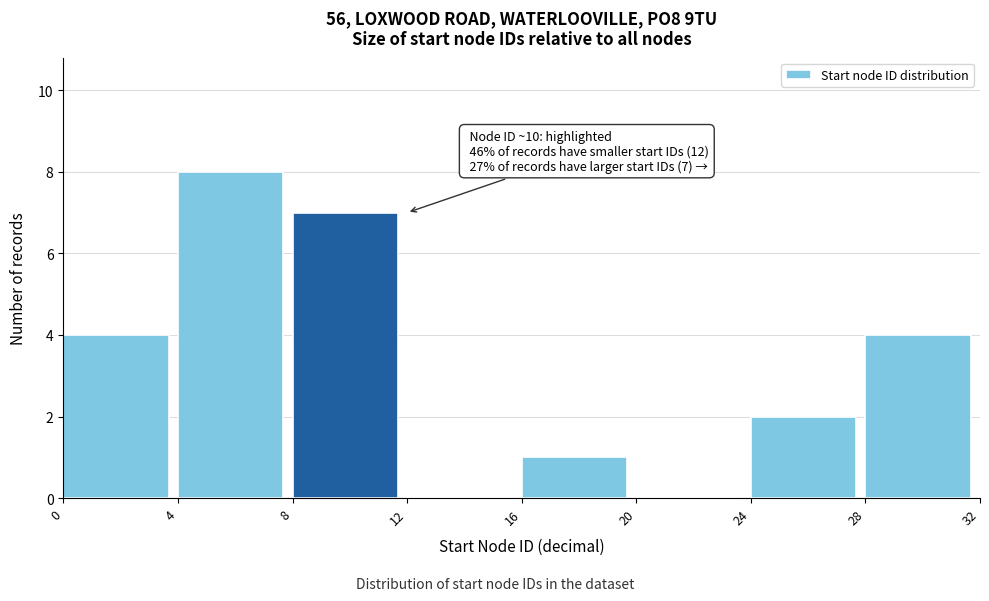

Over which range of the x-axis is the bar tallest?

4 to 8